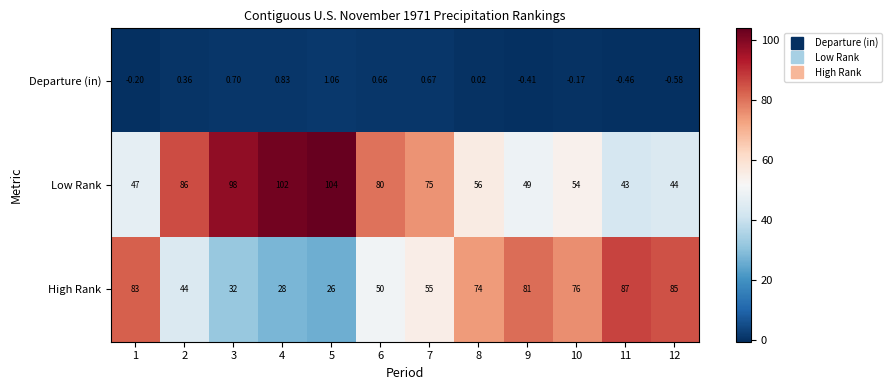

At 5, list the series in order from largest to smallest.

Low Rank, High Rank, Departure (in)